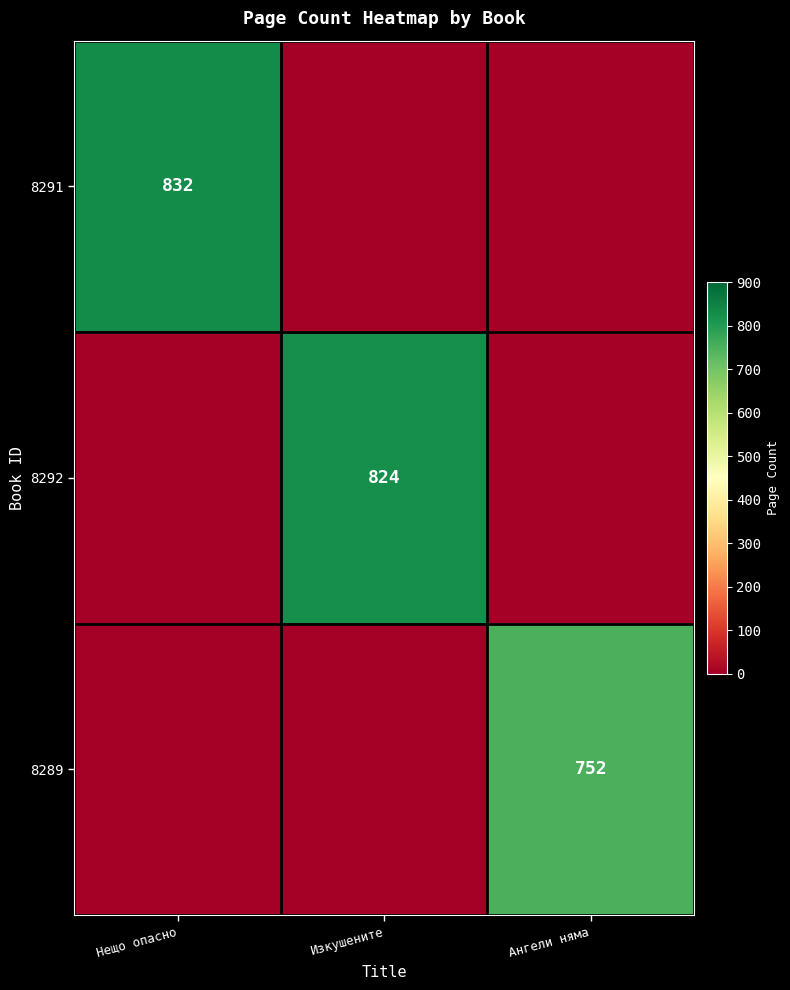

Is the value of 8289 at Ангели няма greater than the value of 8291 at Нещо опасно?

No